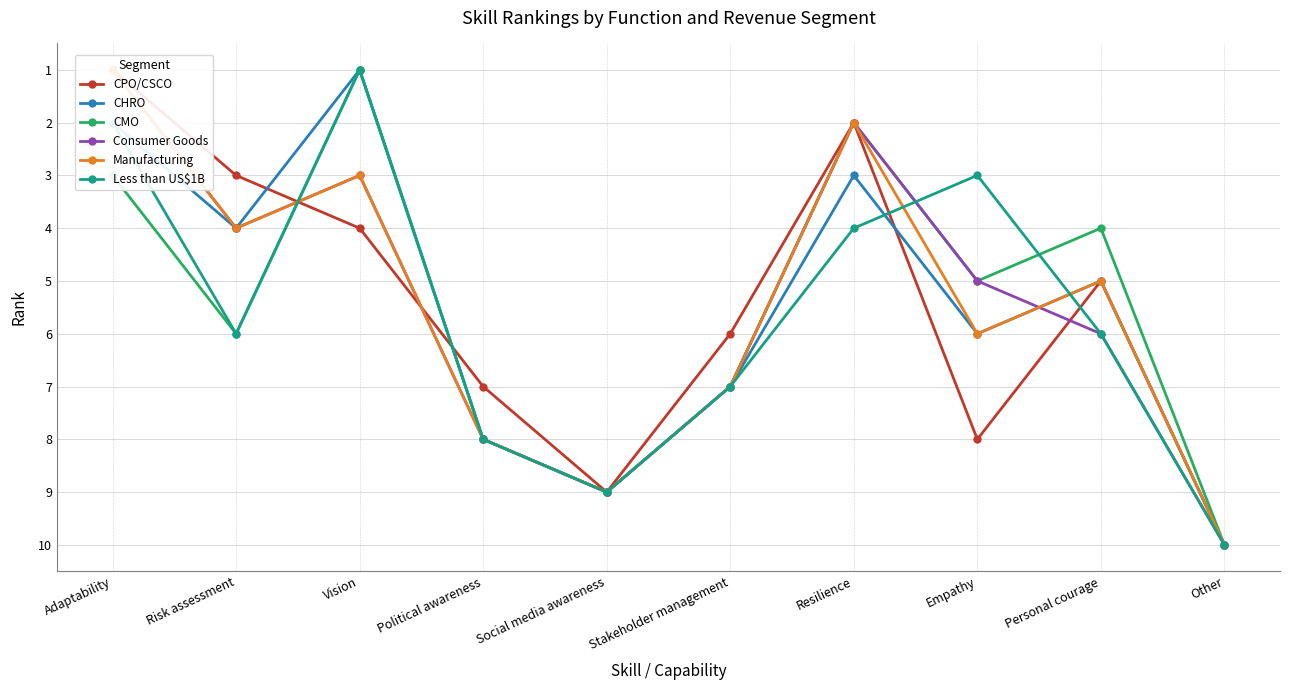

Rank the series by their maximum value, from highest to lowest.

CPO/CSCO, CHRO, CMO, Consumer Goods, Manufacturing, Less than US$1B